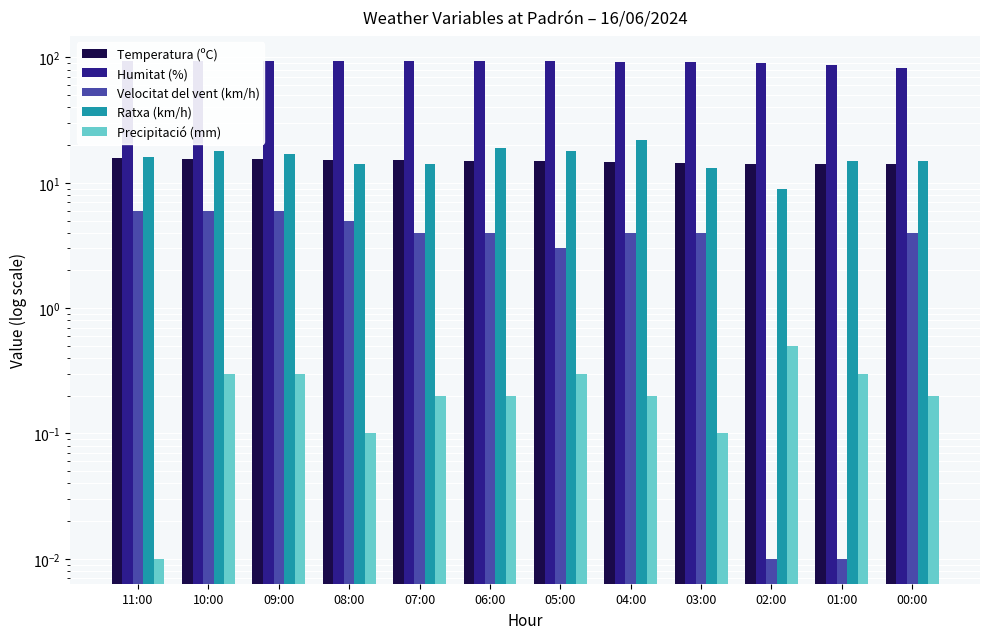

What is the total value across all series at 08:00?

128.4